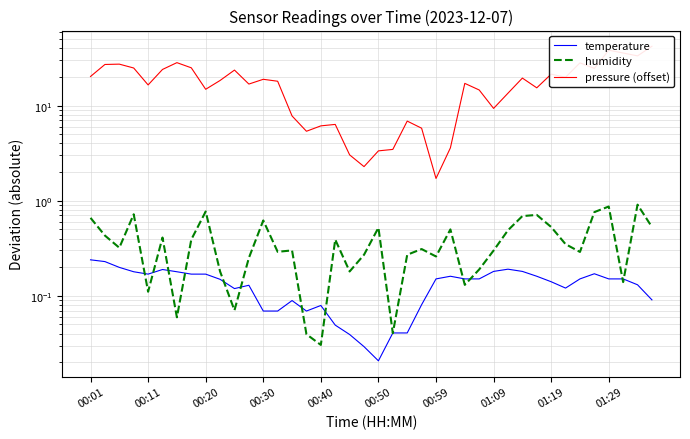

Rank the series at 35 from highest to lowest value.

pressure (offset), humidity, temperature